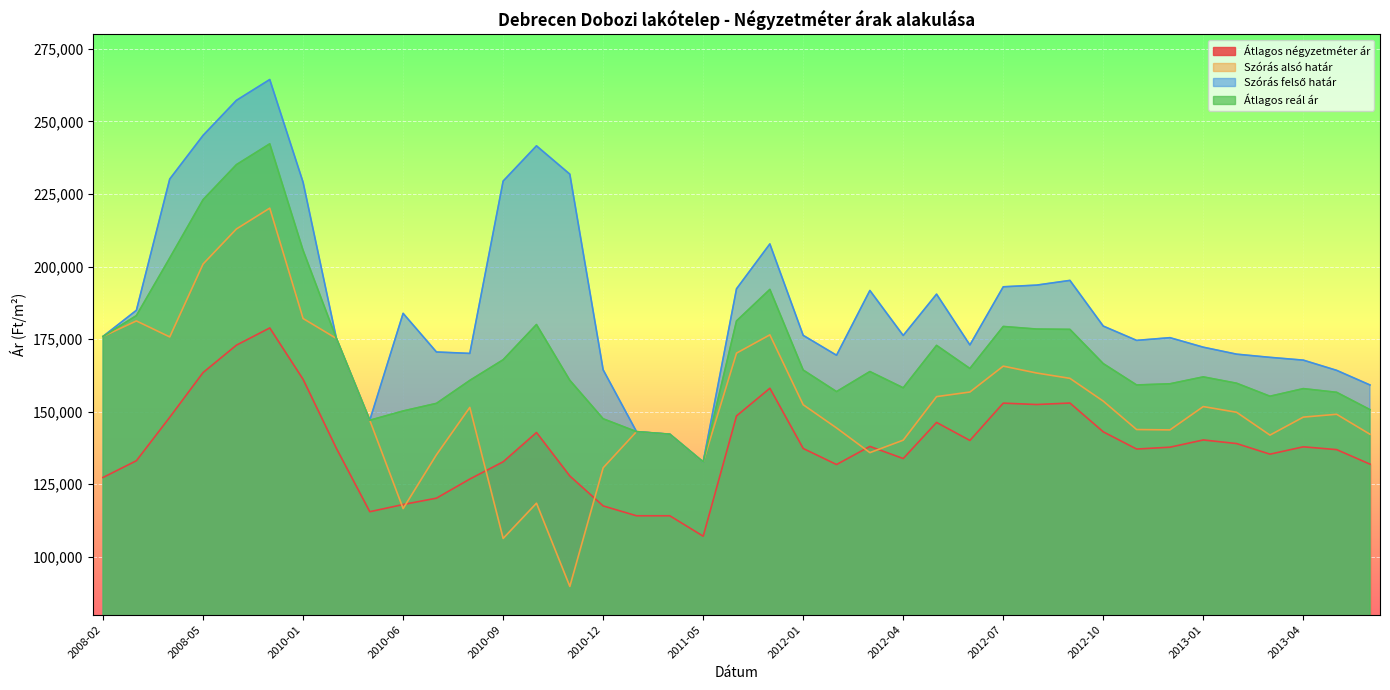

Does the chart display data point markers on the line(s)?

No